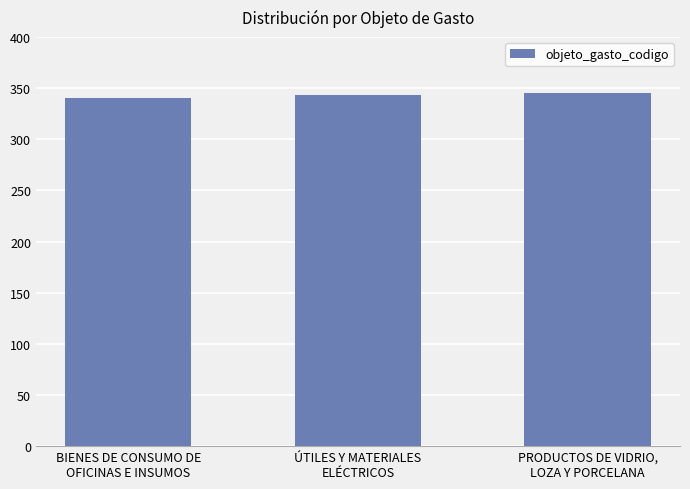

At which label is the value closest to 342?

ÚTILES Y MATERIALES
ELÉCTRICOS